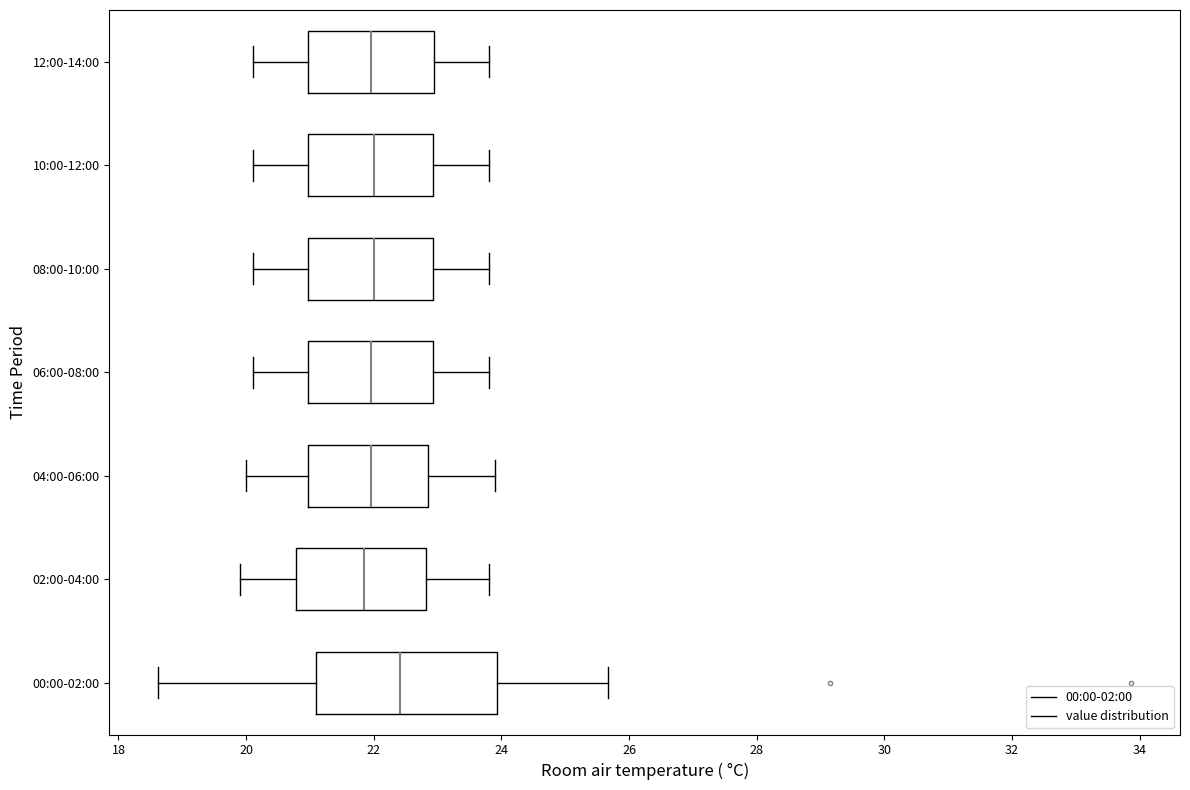

Which box's median line is the furthest to the right?

00:00-02:00